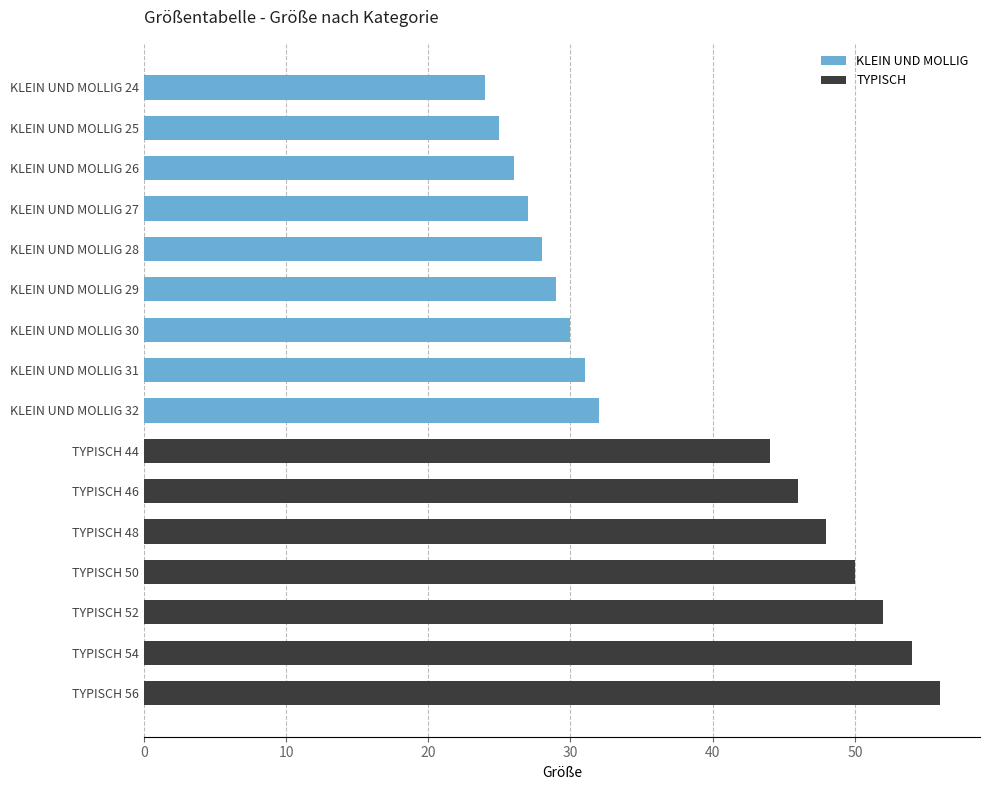

Reading top to bottom, list all the values displayed in this chart.

24	25	26	27	28	29	30	31	32	44	46	48	50	52	54	56